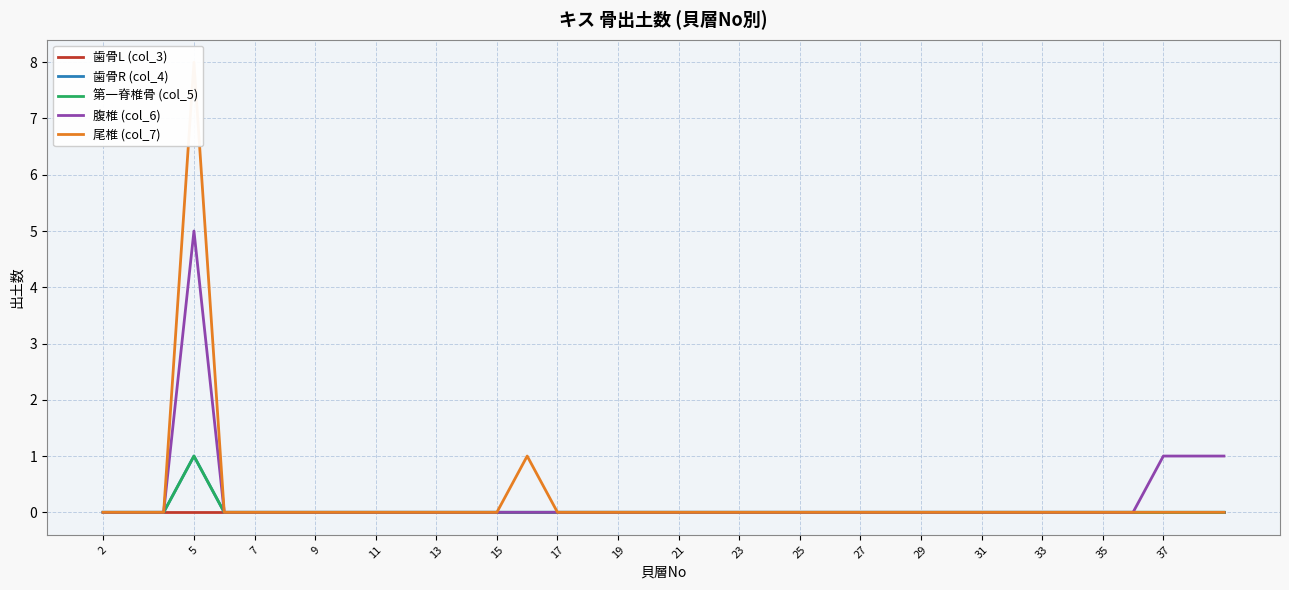

Reading left to right, list all the values displayed in this chart.

歯骨L (col_3): 0	0	0	0	0	0	0	0	0	0	0	0	0	0	0	0	0	0	0	0	0	0	0	0	0	0	0	0	0	0	0	0	0	0	0	0
歯骨R (col_4): 0	0	1	0	0	0	0	0	0	0	0	0	0	0	0	0	0	0	0	0	0	0	0	0	0	0	0	0	0	0	0	0	0	0	0	0
第一脊椎骨 (col_5): 0	0	1	0	0	0	0	0	0	0	0	0	0	0	0	0	0	0	0	0	0	0	0	0	0	0	0	0	0	0	0	0	0	0	0	0
腹椎 (col_6): 0	0	5	0	0	0	0	0	0	0	0	0	0	0	0	0	0	0	0	0	0	0	0	0	0	0	0	0	0	0	0	0	0	0	1	1
尾椎 (col_7): 0	0	8	0	0	0	0	0	0	0	0	0	0	1	0	0	0	0	0	0	0	0	0	0	0	0	0	0	0	0	0	0	0	0	0	0